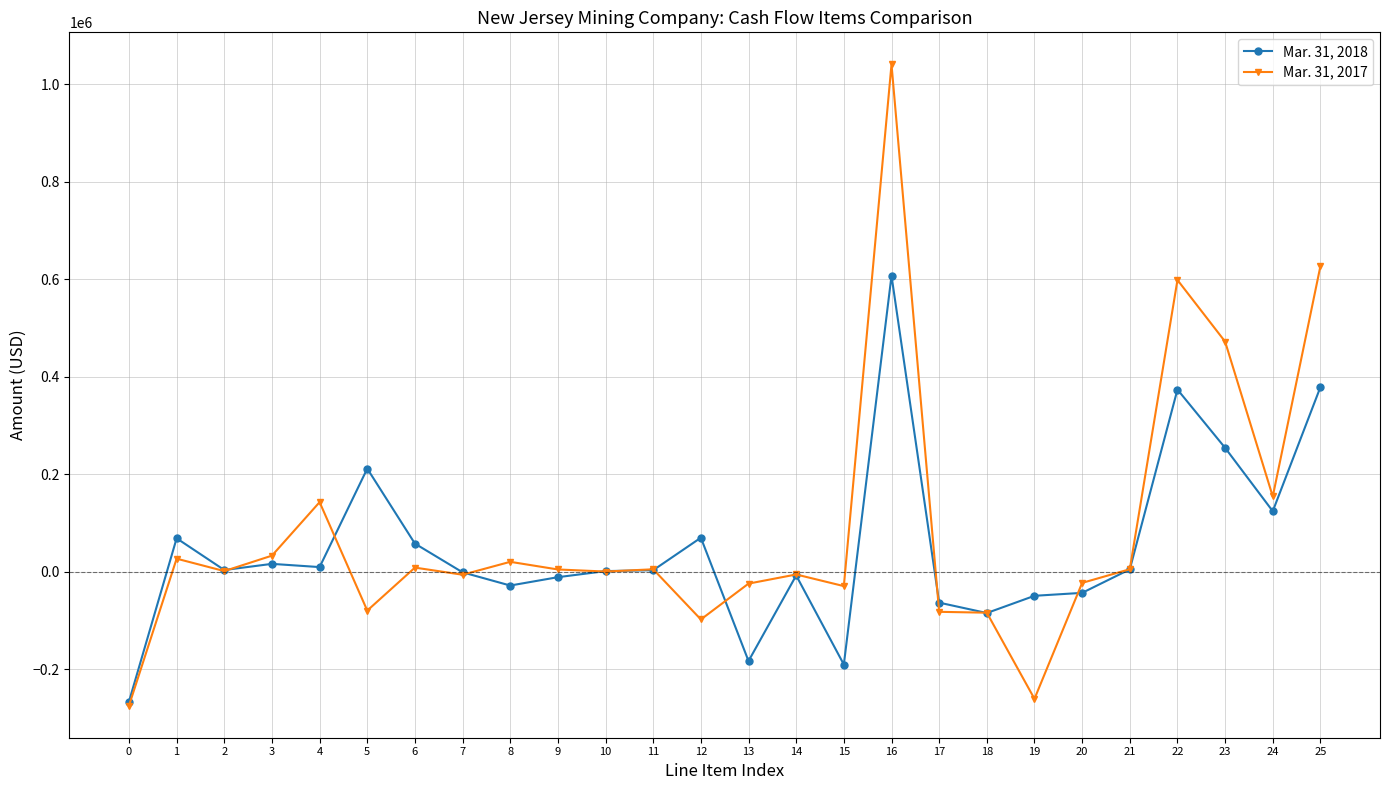

True or false: Mar. 31, 2018 has more than 0 points higher than both neighbors.

True